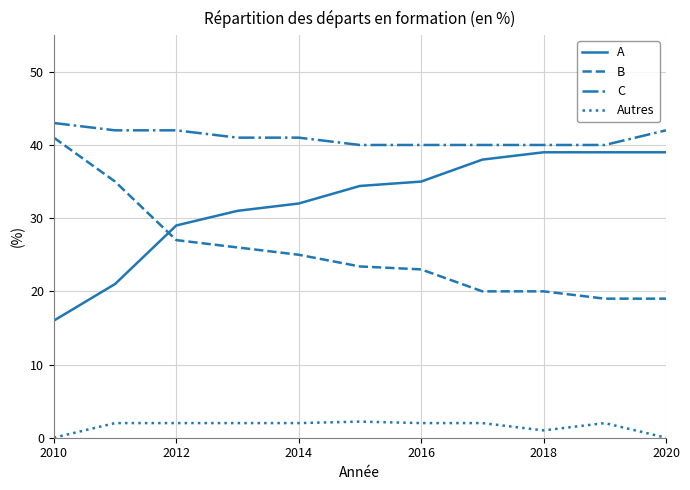

Which series has the largest total across all categories?

C